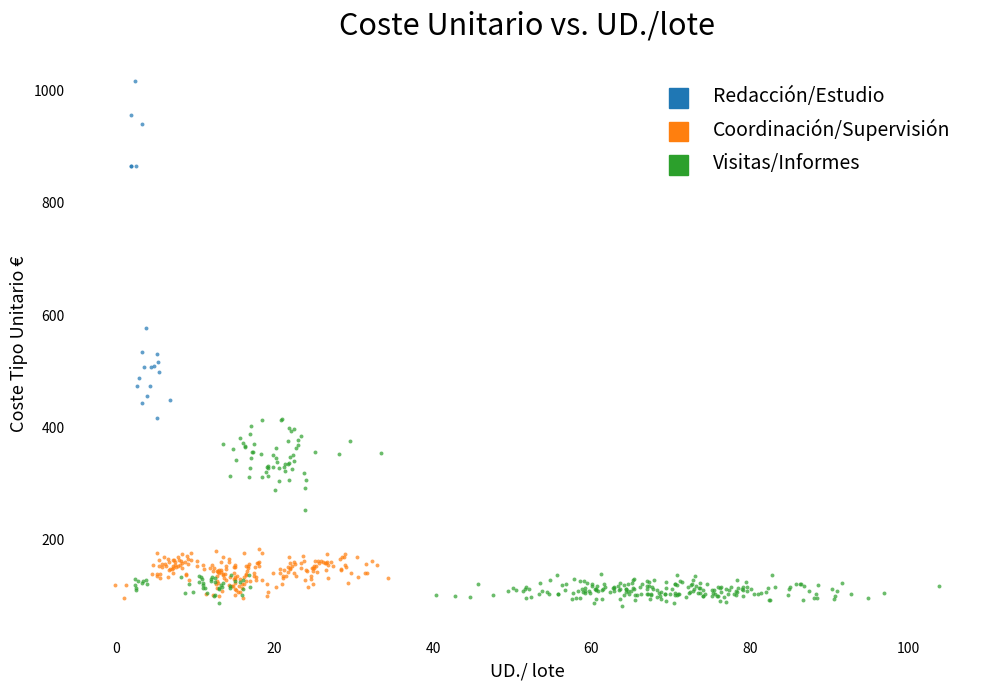

Which series reaches the maximum Y coordinate?

Redacción/Estudio